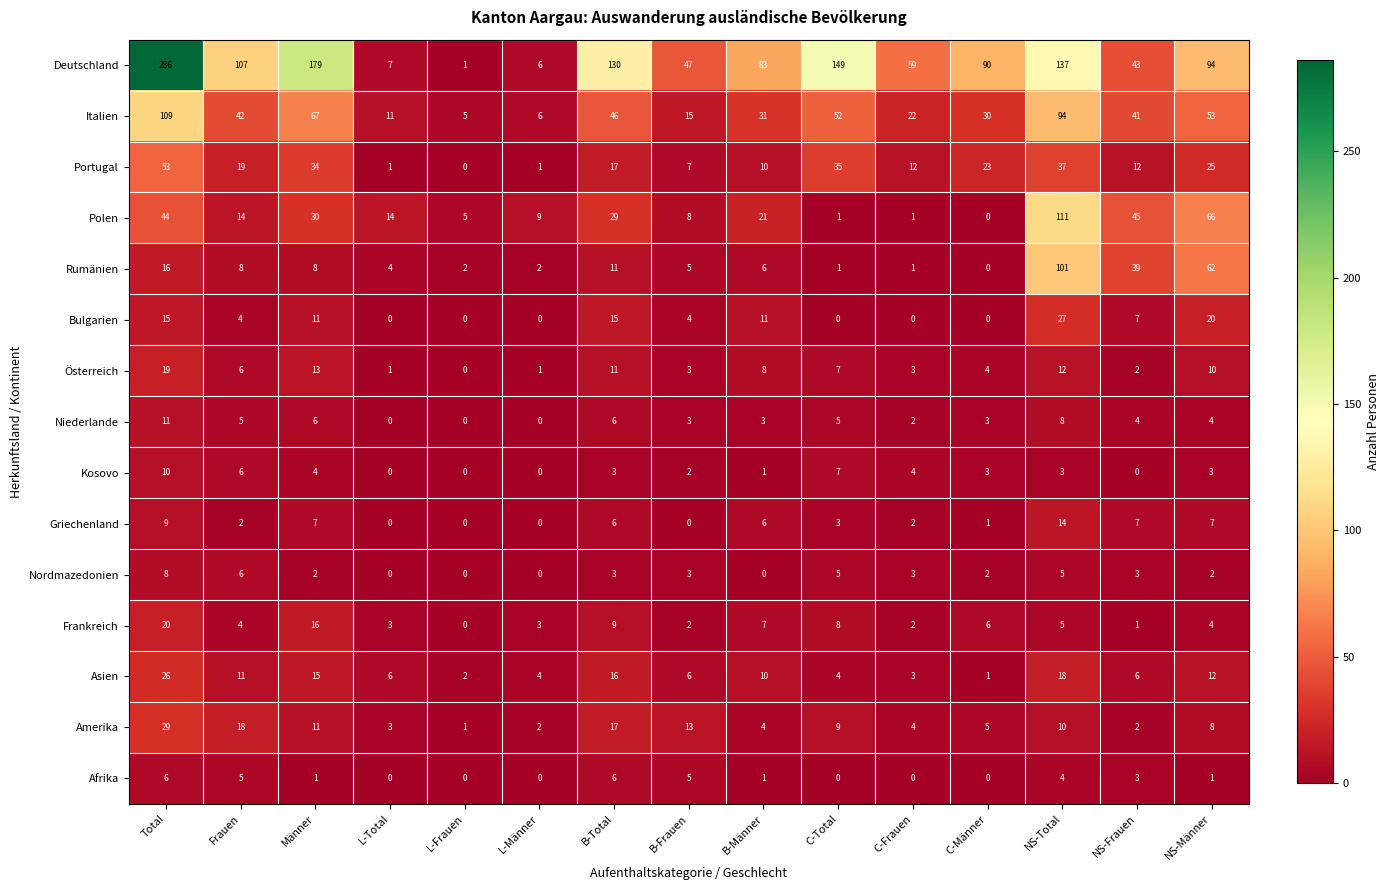

What is the difference between the highest and lowest values at Männer?

178